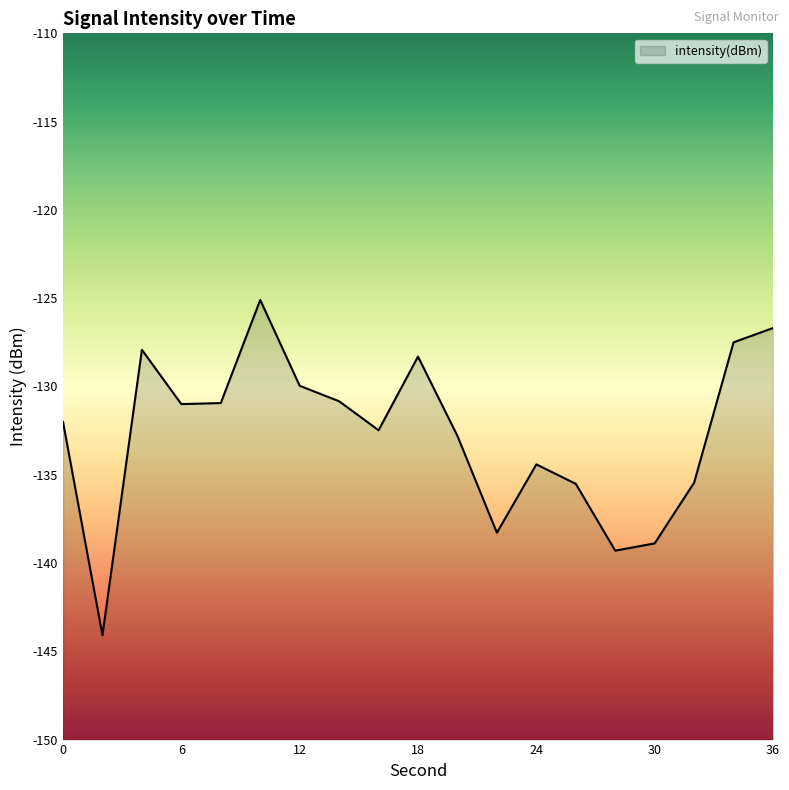

The chart shows a value of -125.1 at 10. True or false?

True